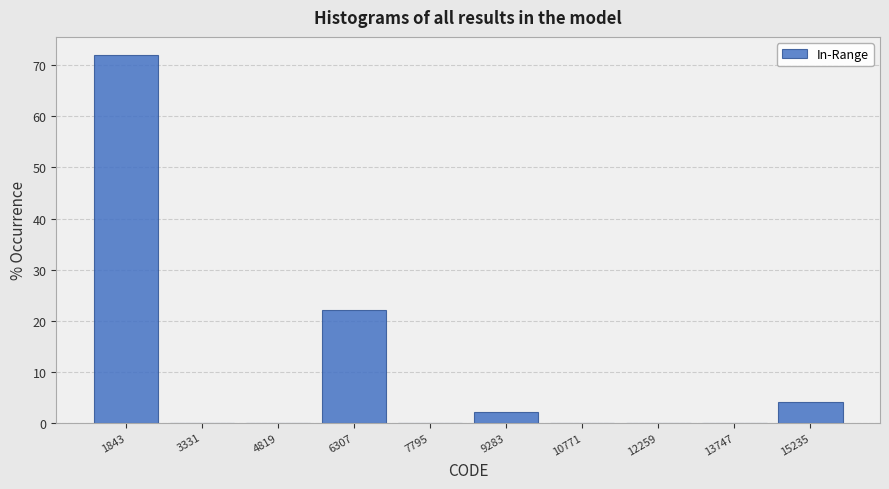

Which range on the x-axis has the tallest bar?

1200 to 2600